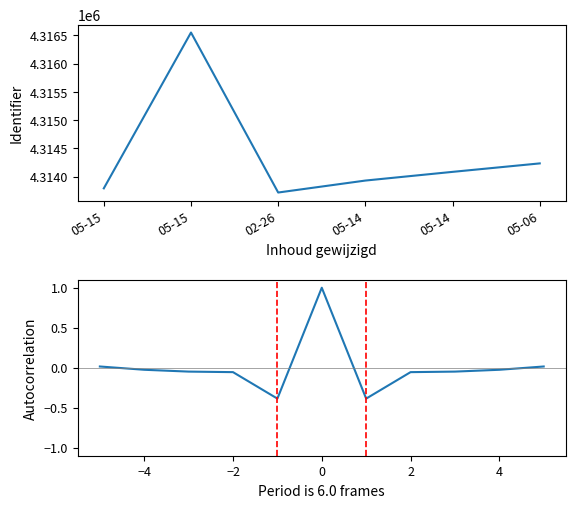

What value does the data have at 05-14?

4314083